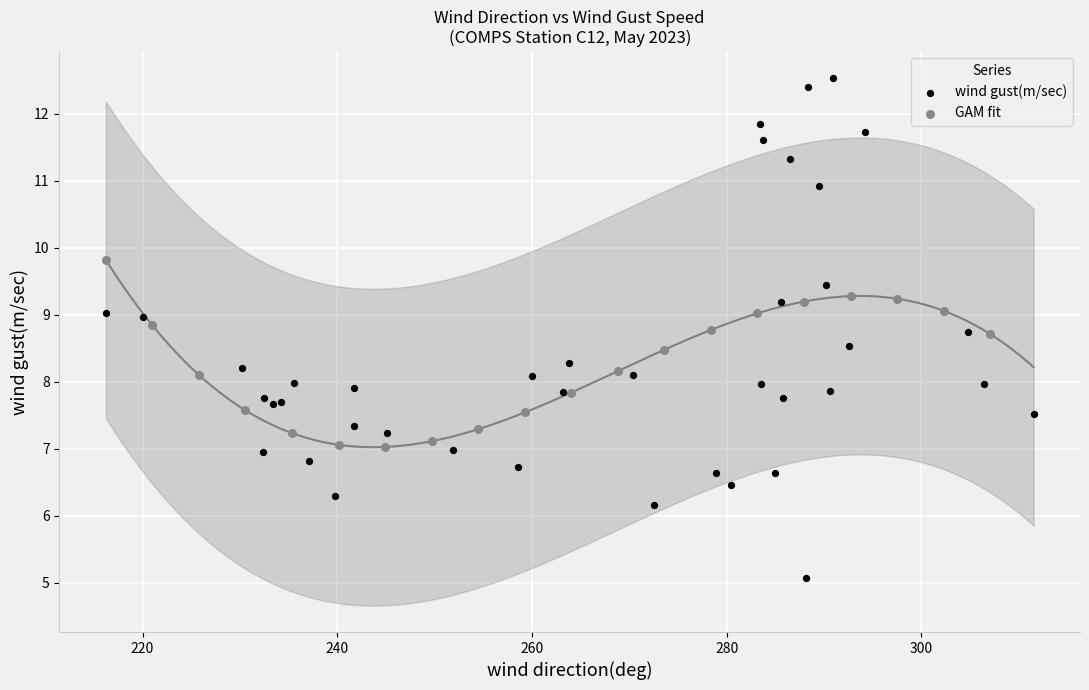

Which series has the widest spread of Y values?

wind gust(m/sec)